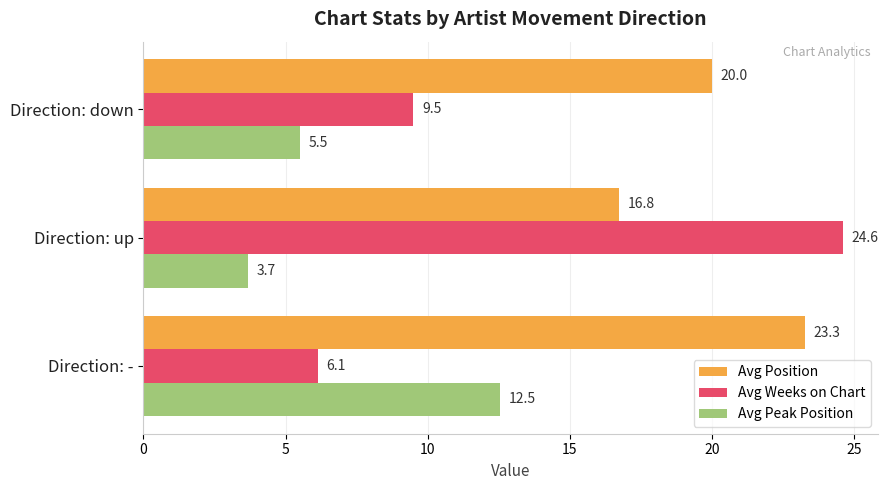

The value of Avg Peak Position at Direction: - is 3.9. True or false?

False